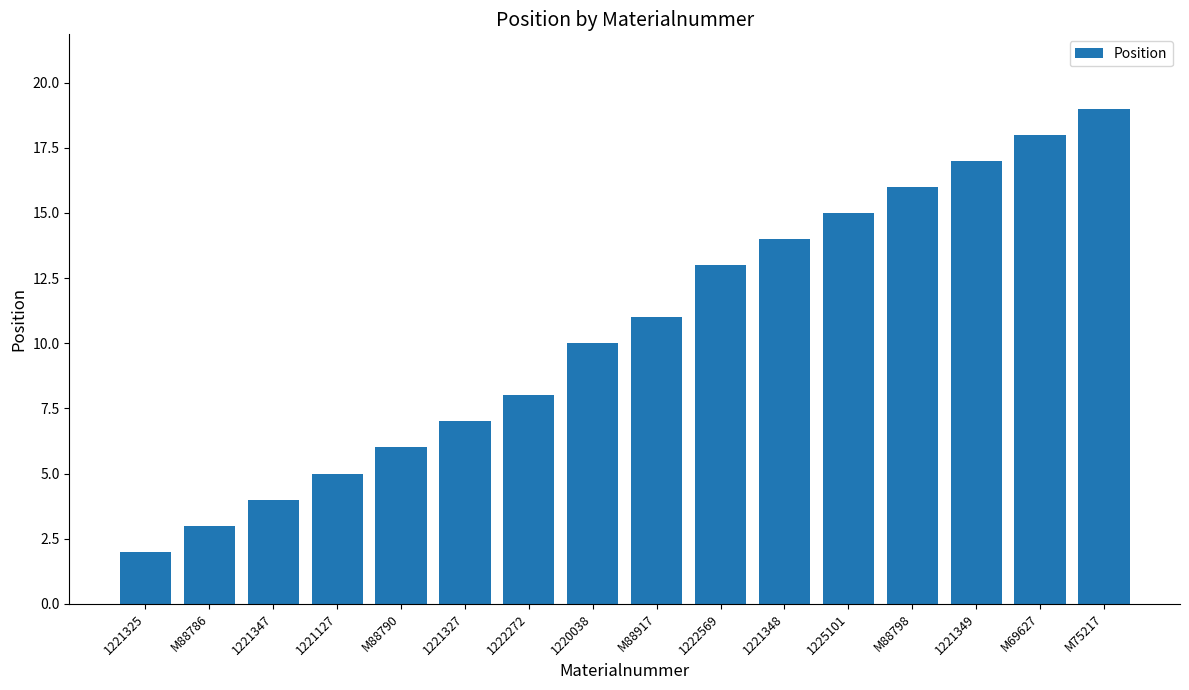

What is the label of the 9th bar from the left?

M88917